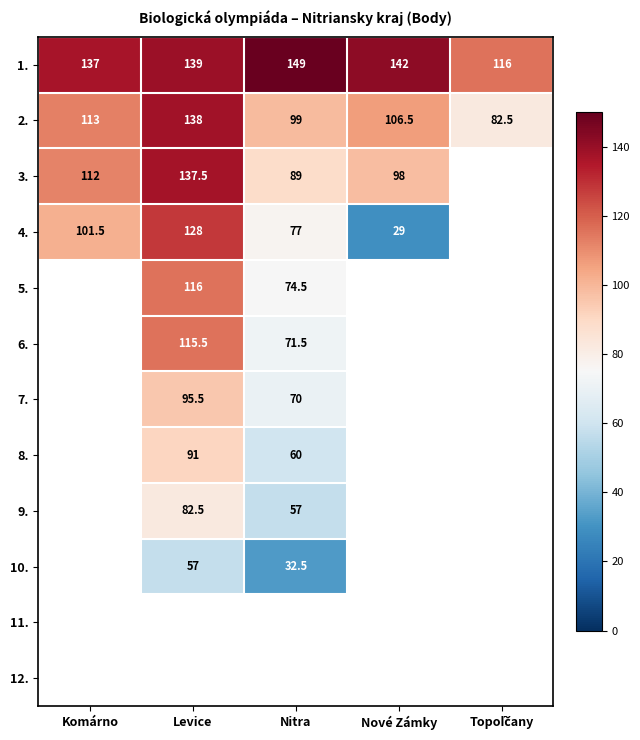

At how many categories does at least one series exceed 81?

5